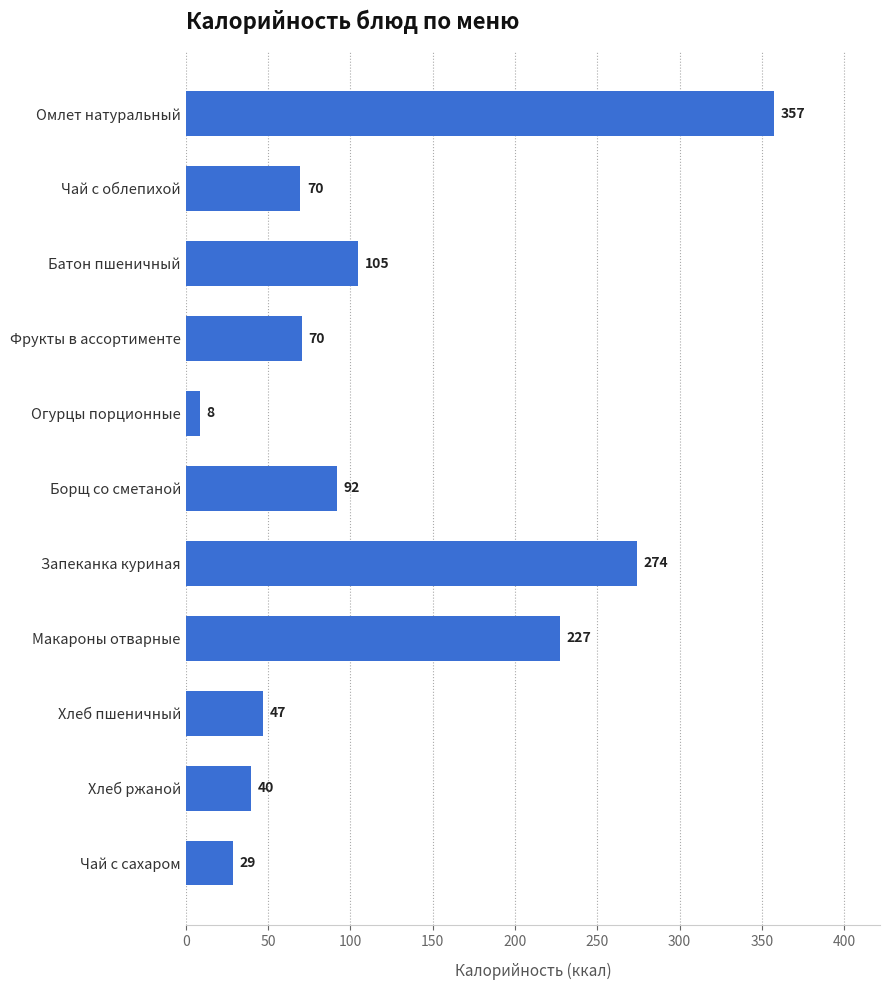

Where is the data nearest to the value 182?

Макароны отварные